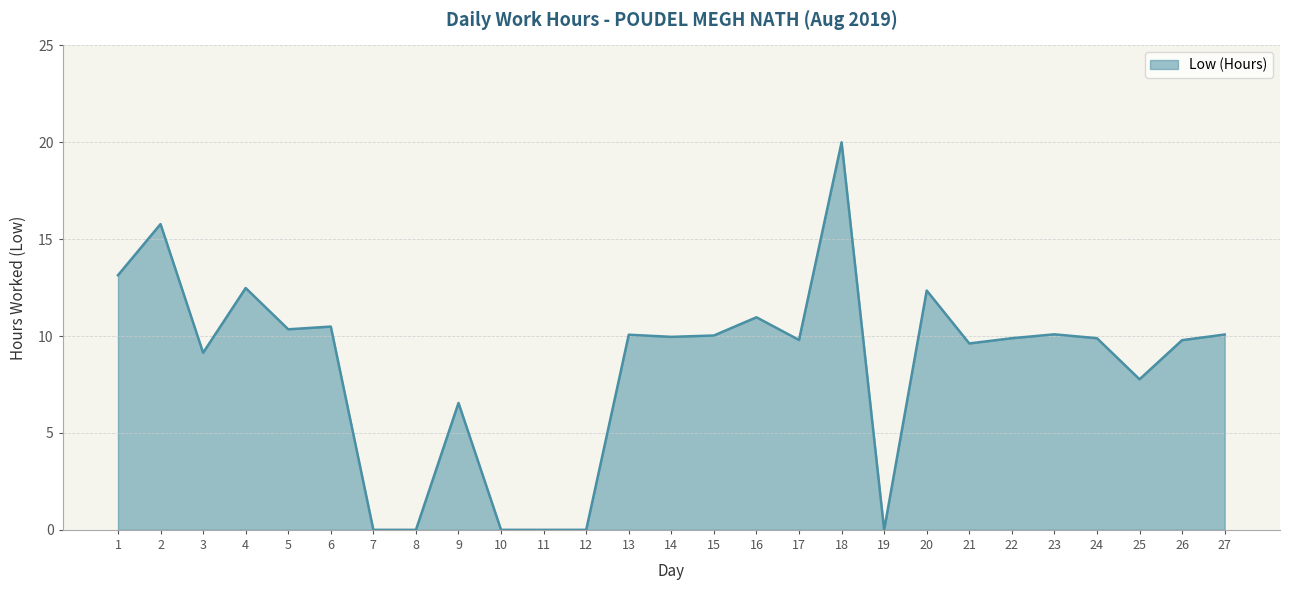

What is the approximate value at 25?

7.8